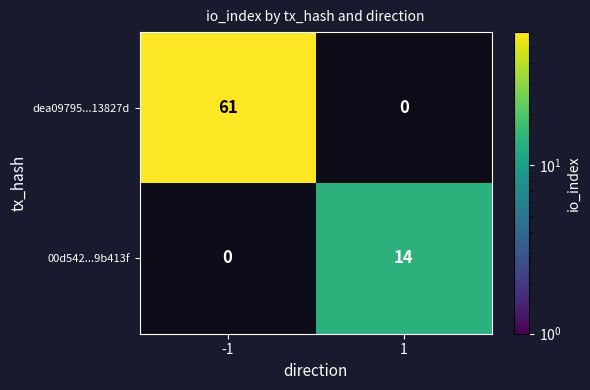

The value of dea09795...13827d at 1 is -31. True or false?

False